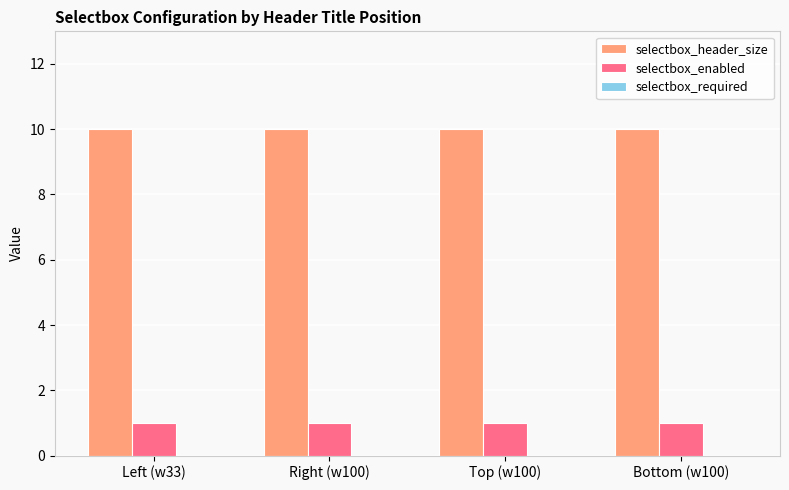

Count the number of categories in the chart.

4